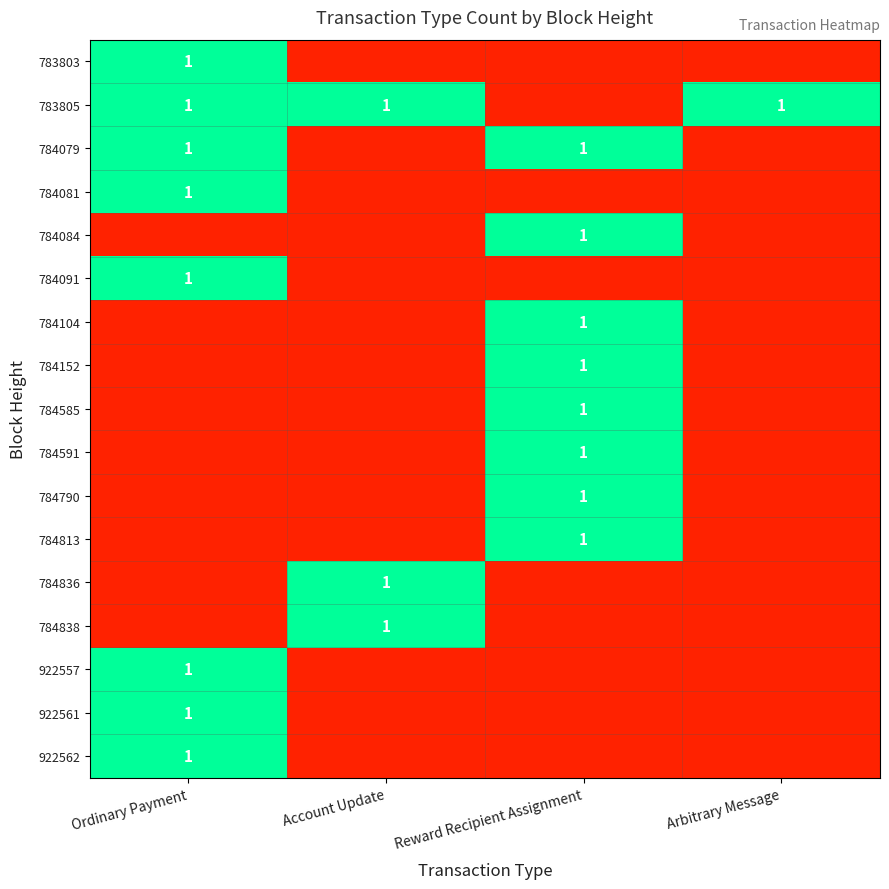

True or false: 784813 has a value of 1 at Reward Recipient Assignment.

True